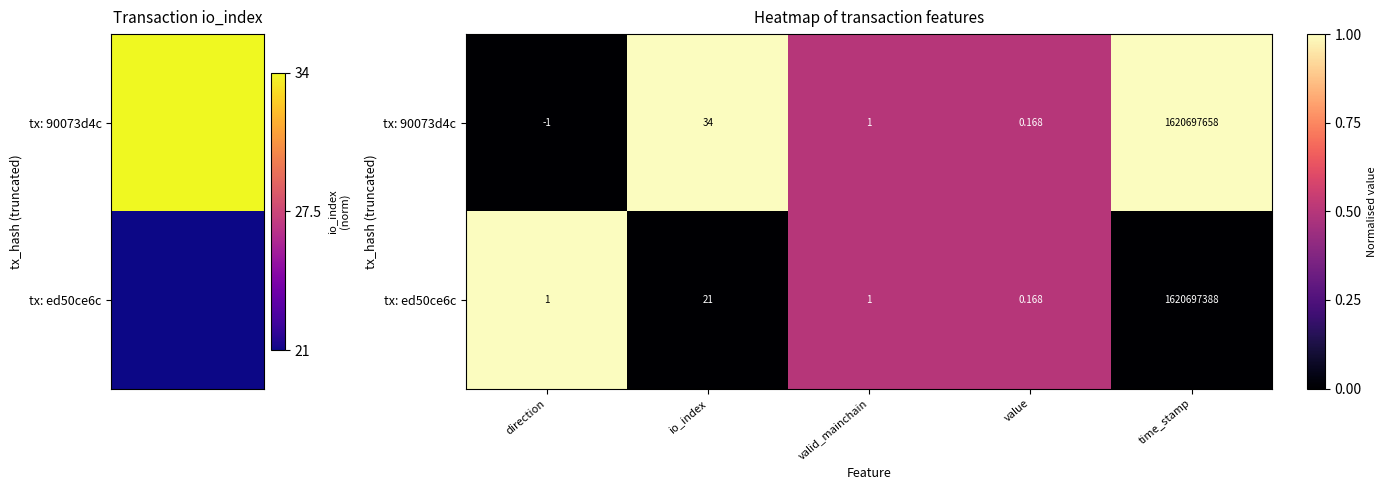

How many values in tx: 90073d4c are above zero?

4